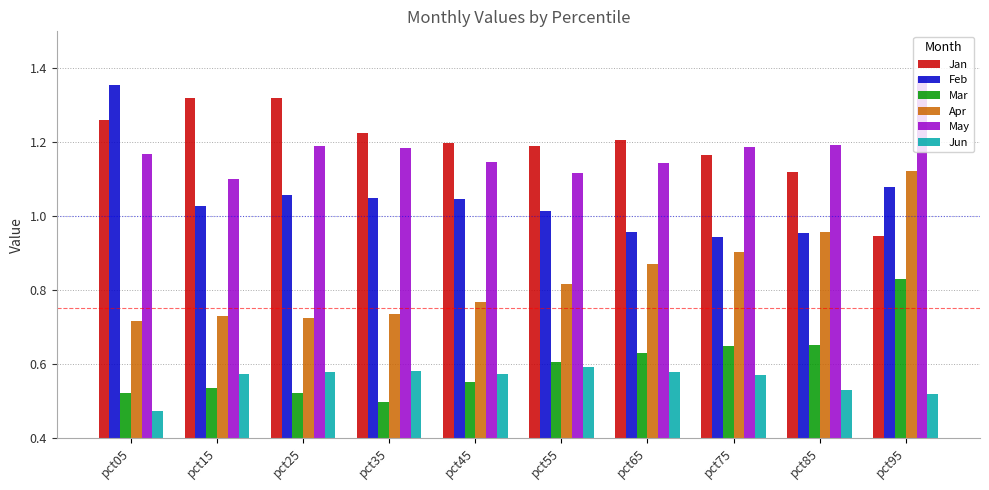

Which series changed the most between pct05 and pct15?

Feb